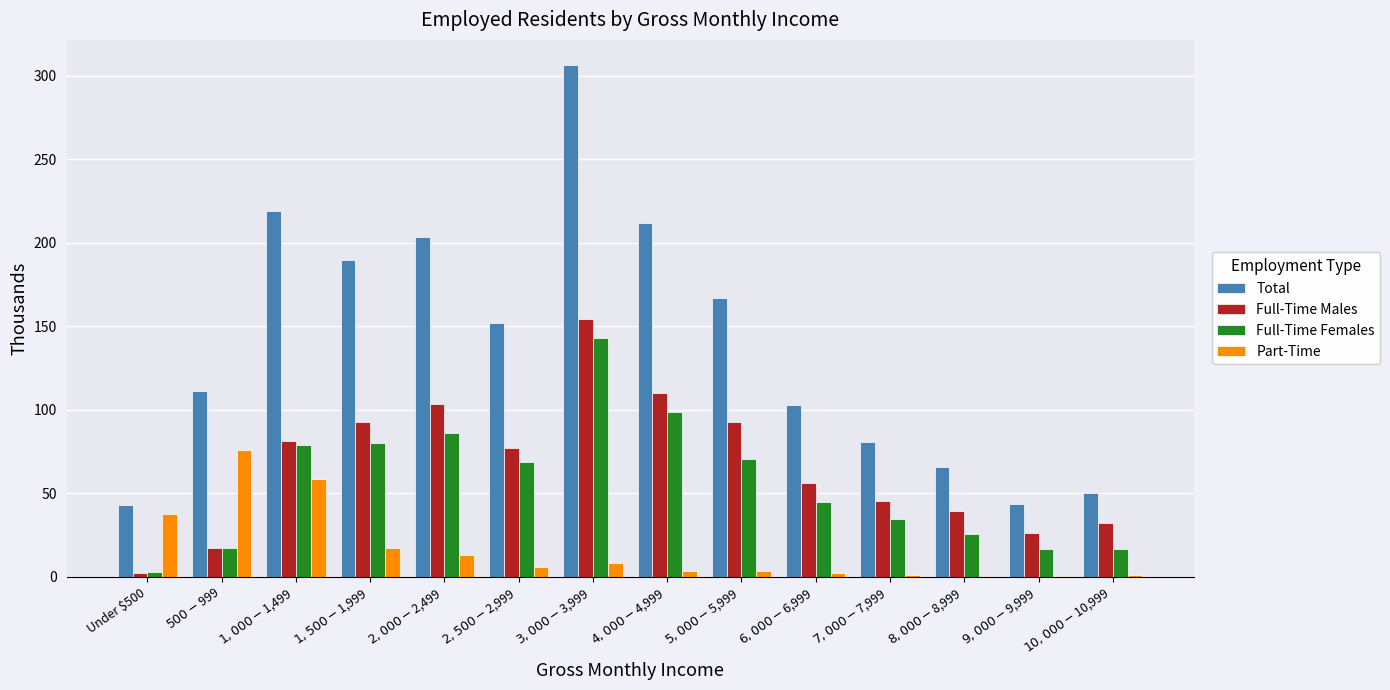

What is the highest value of the Full-Time Males series?

154.5